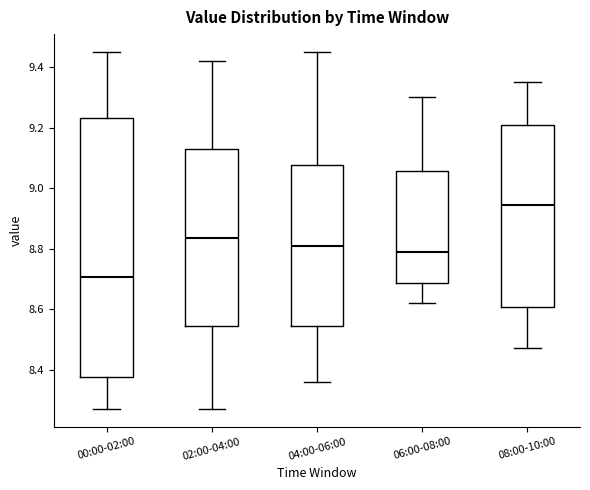

Which box's median line is the highest?

08:00-10:00